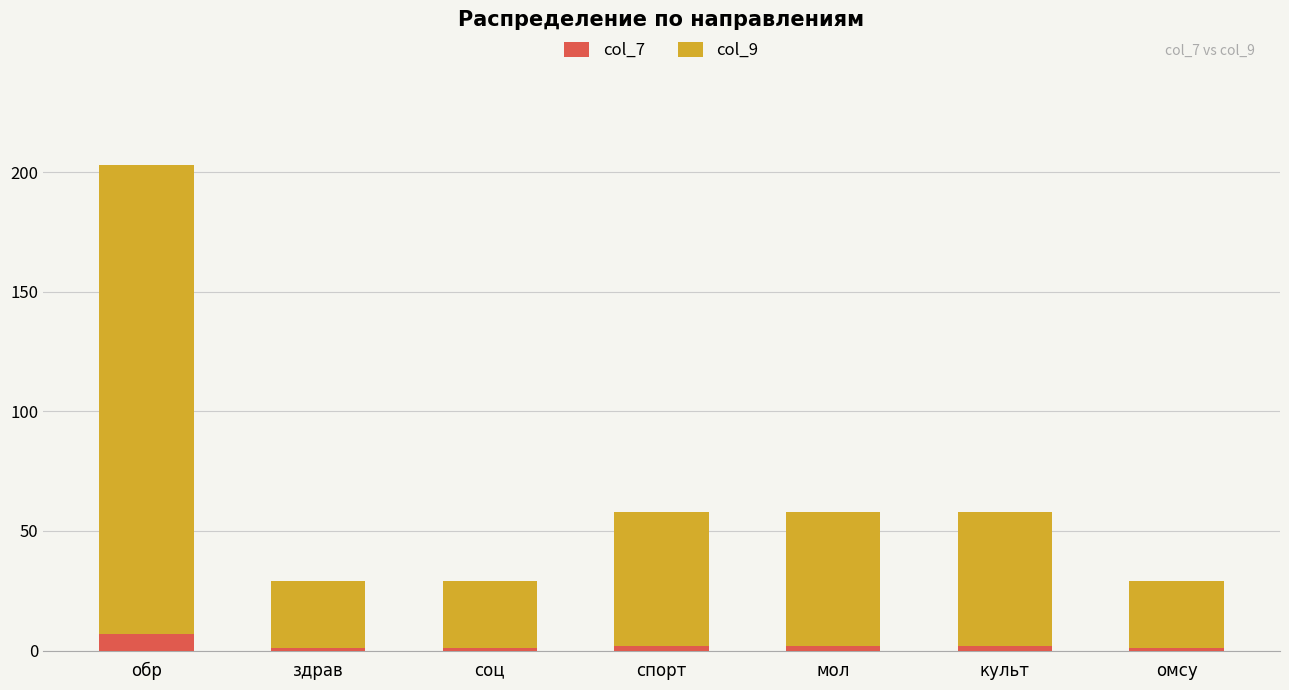

Reading left to right, list the values for the col_7 series.

7	1	1	2	2	2	1